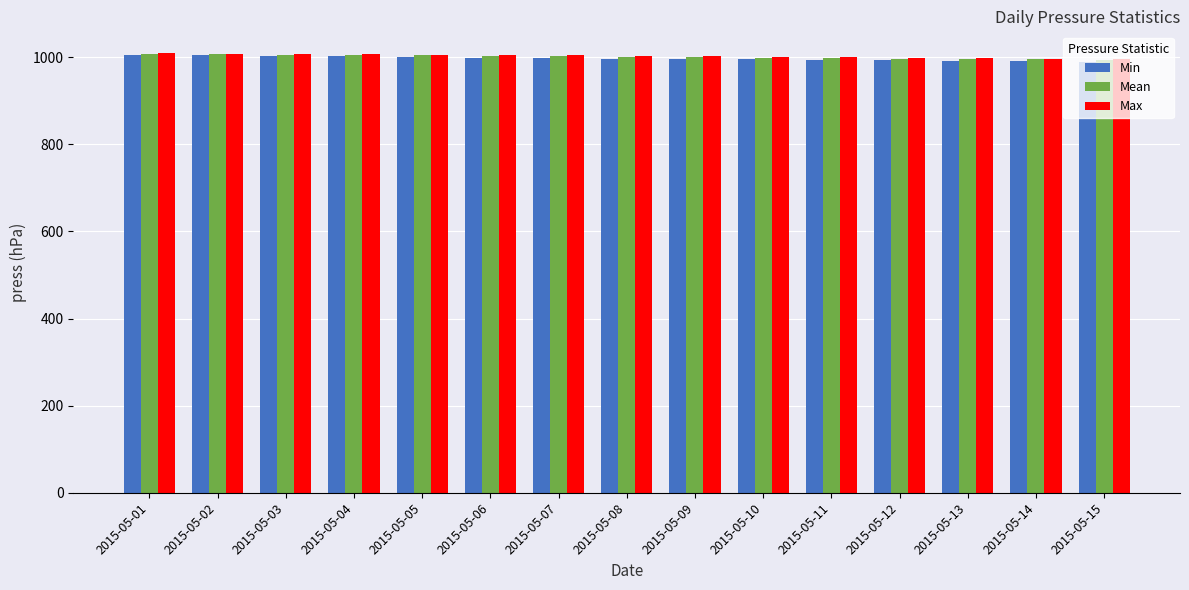

What is the difference between the maximum and minimum values in the Mean series?

13